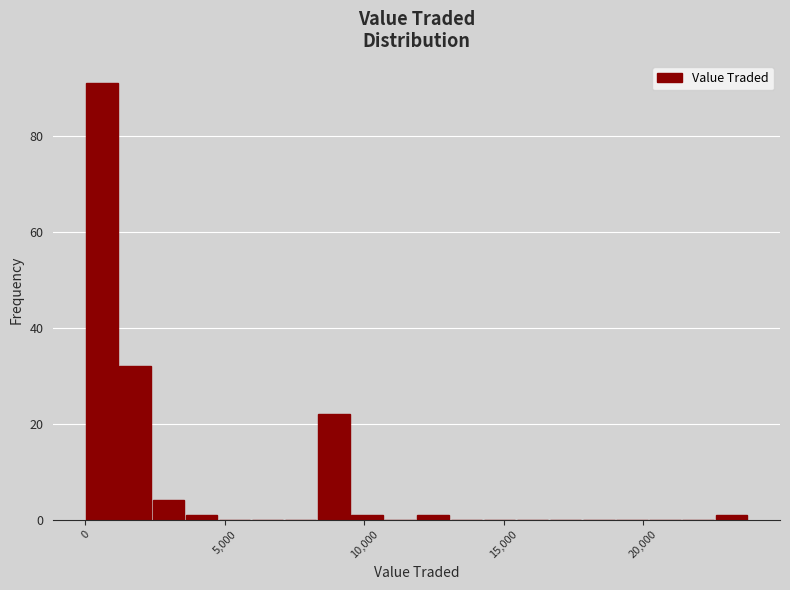

Read against the x-axis, roughly where is the centre of the tallest bar?

500